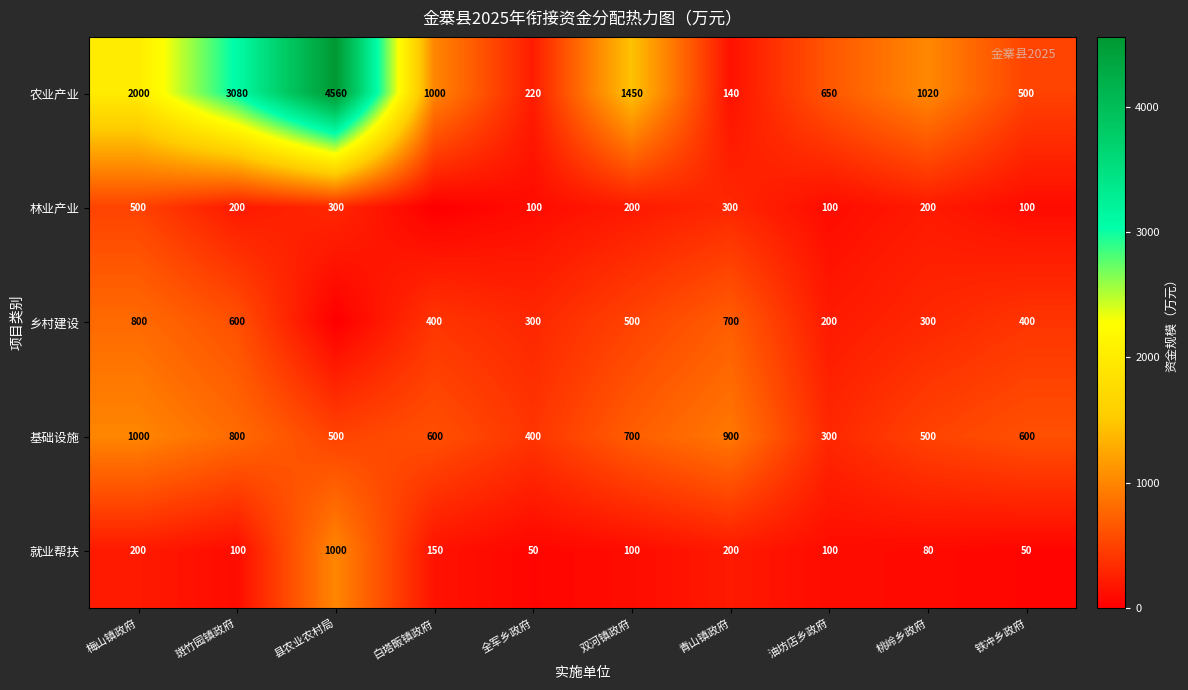

Between 双河镇政府 and 全军乡政府, which is larger?

双河镇政府